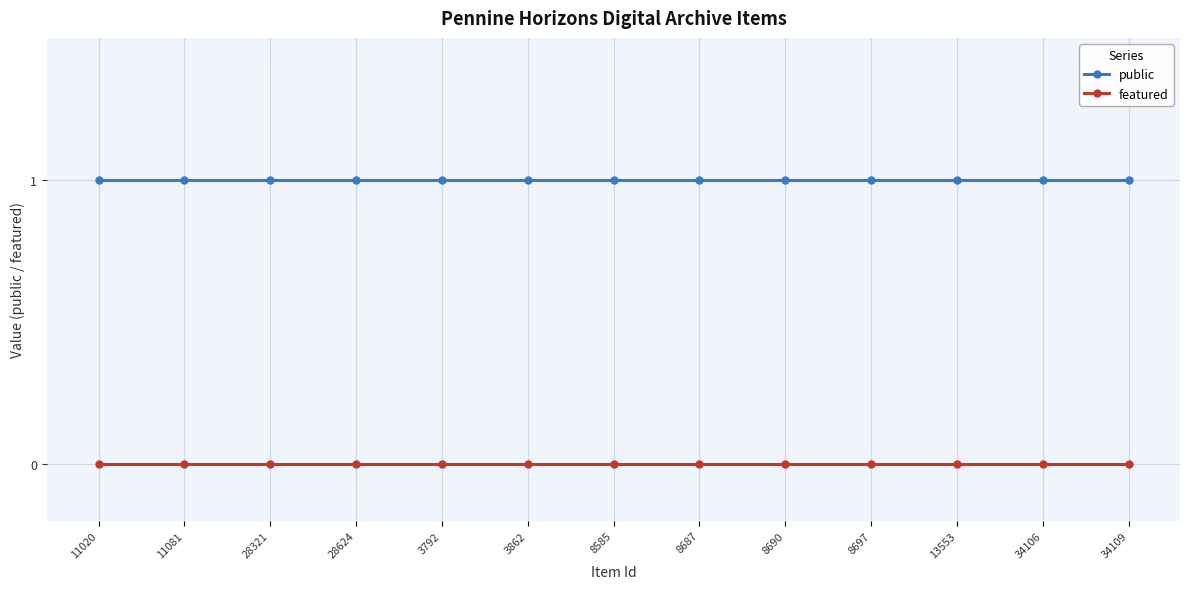

True or false: featured and public cross at least once.

False